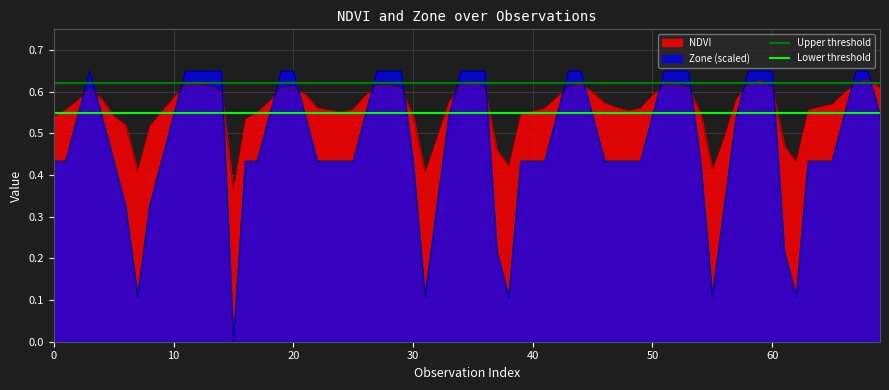

How many times do Zone (scaled) and NDVI cross each other?

18